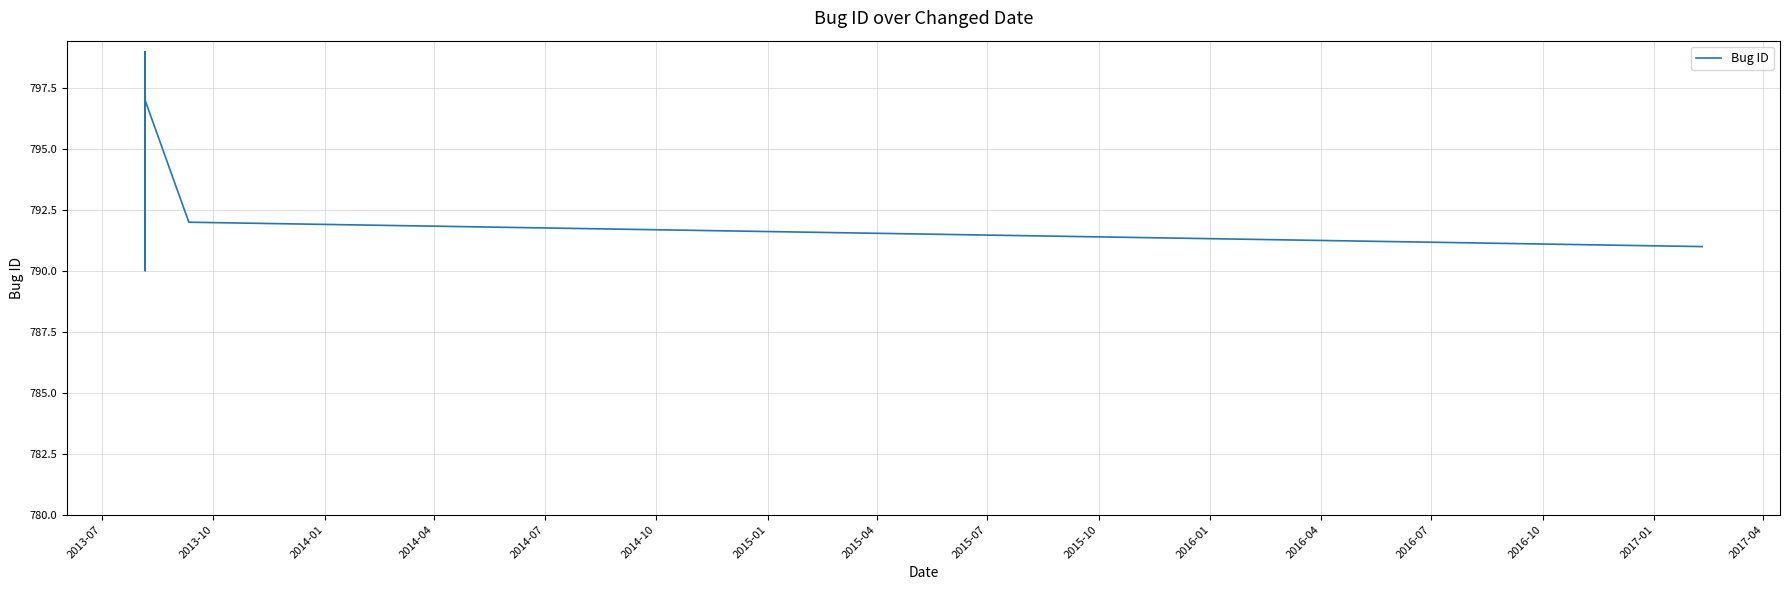

How many interior local peaks (higher than both neighbors) does the data have?

2